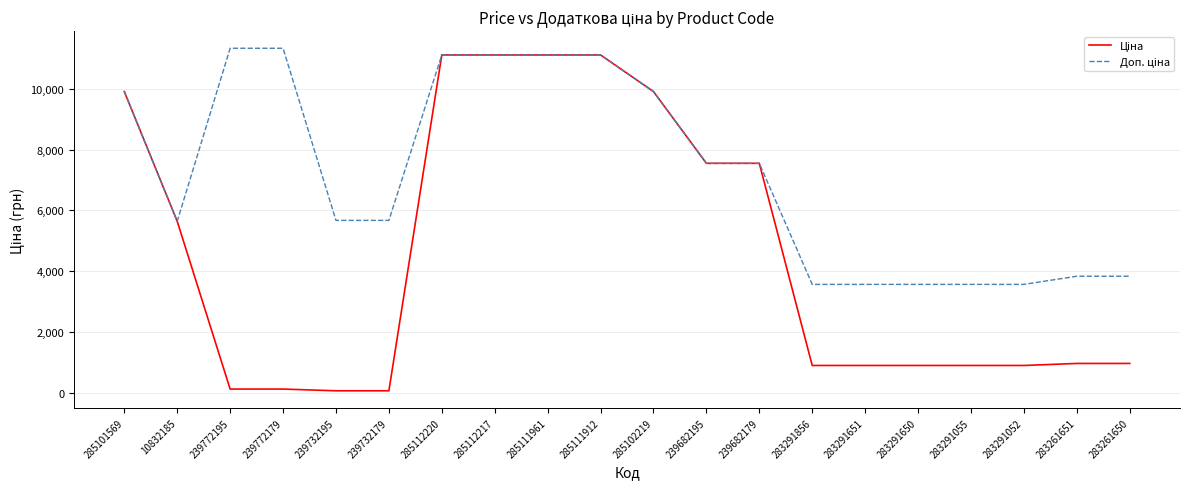

What is the spread (max minus min) of values at 283291651?

2669.8